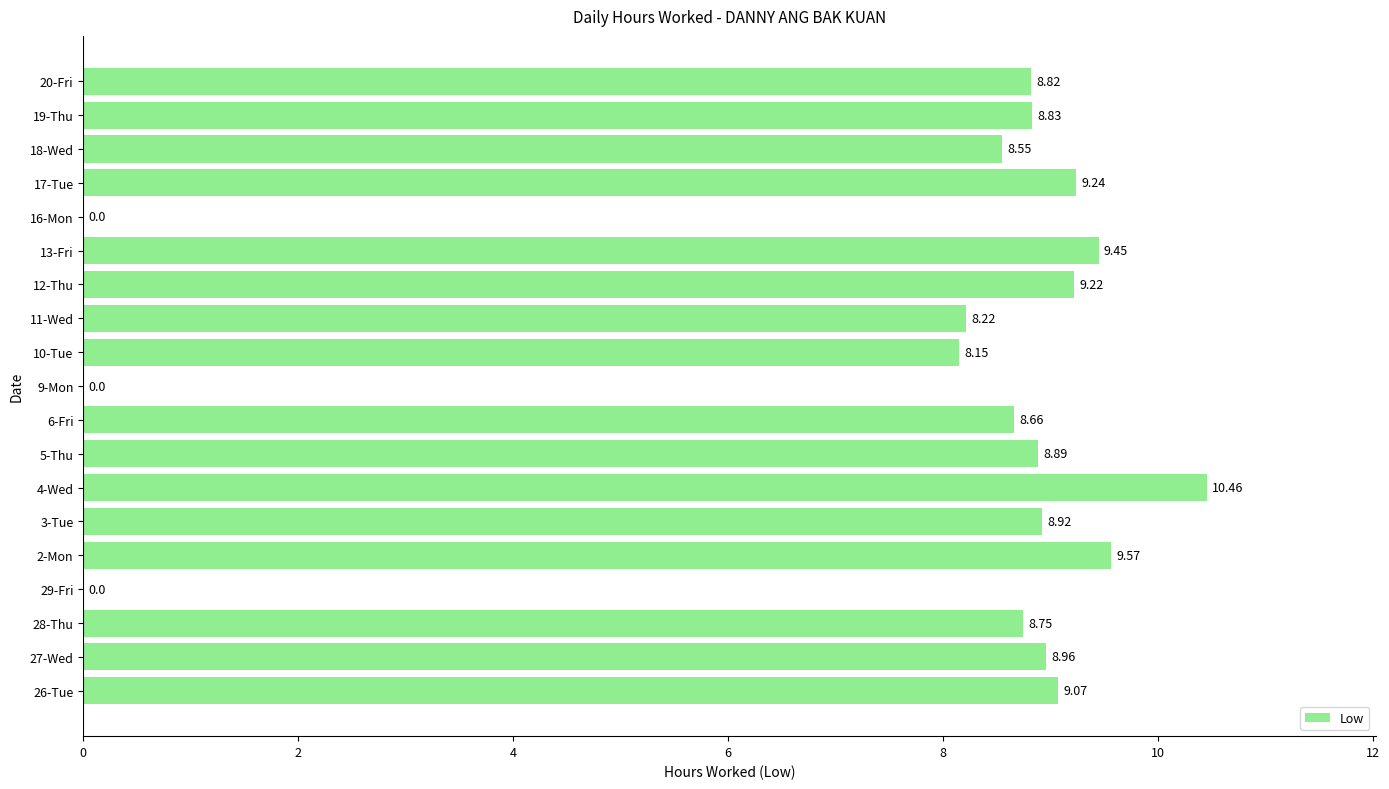

What is the sum of all values?

143.8